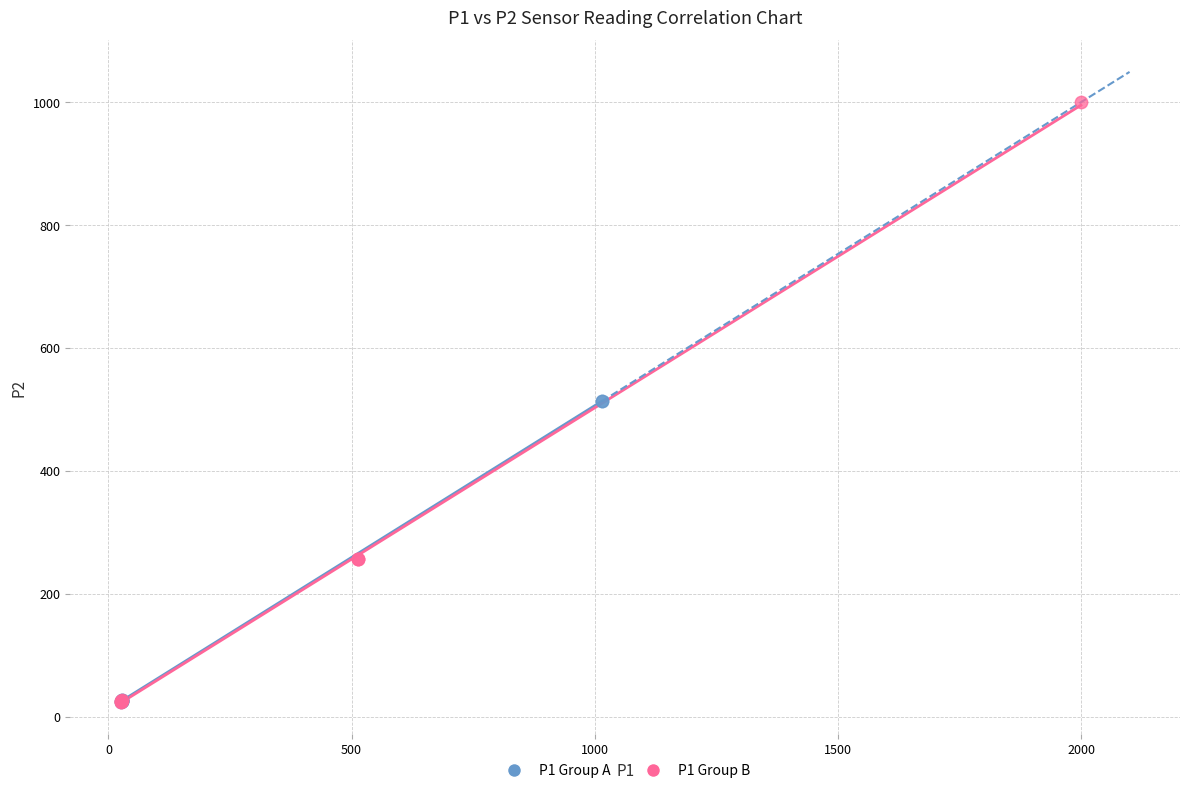

Which series contains the highest Y value?

P1 Group B